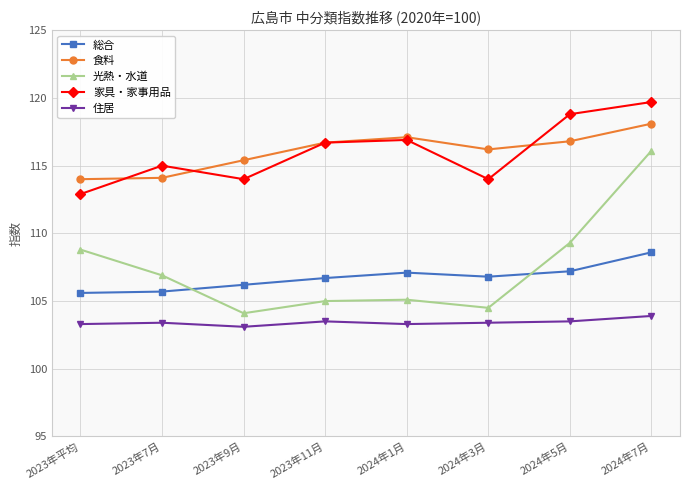

What is the label of the 3rd point from the left?

2023年9月